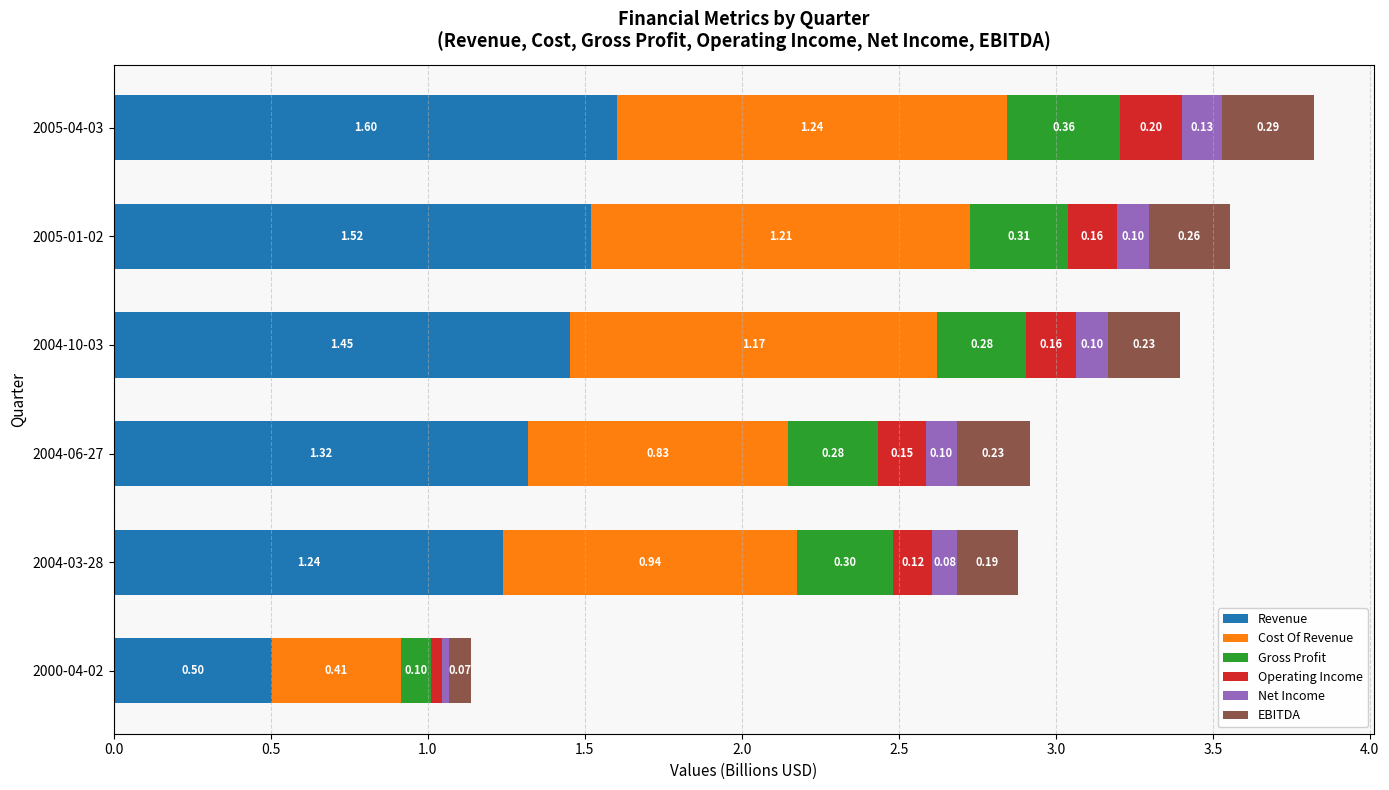

What is the sum of all Revenue values?

7.6